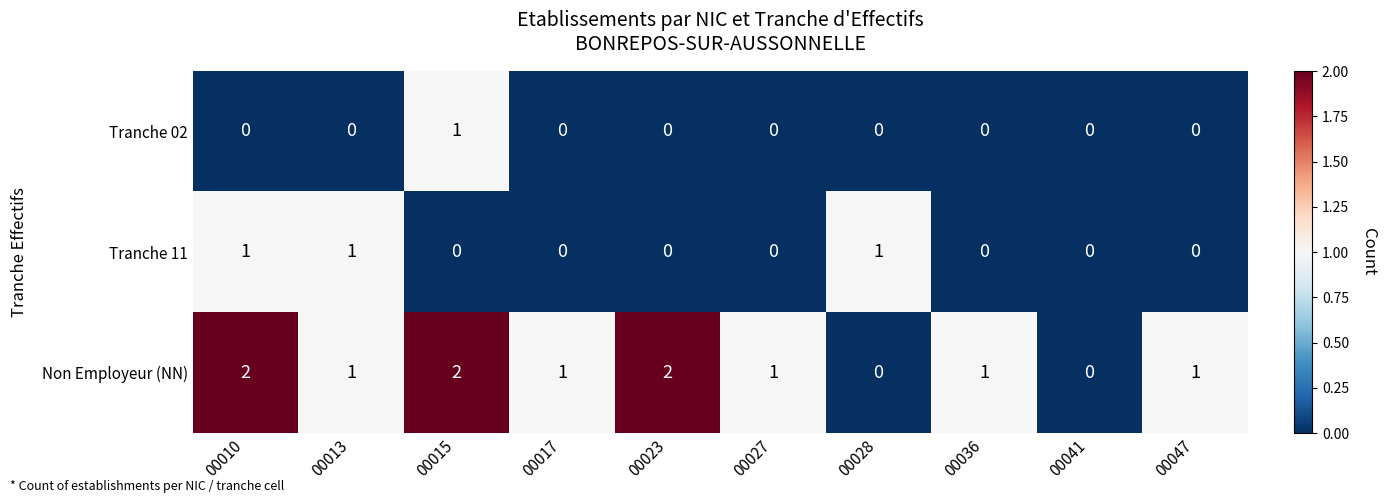

Is it true that Non Employeur (NN) equals 2 at 00015?

True